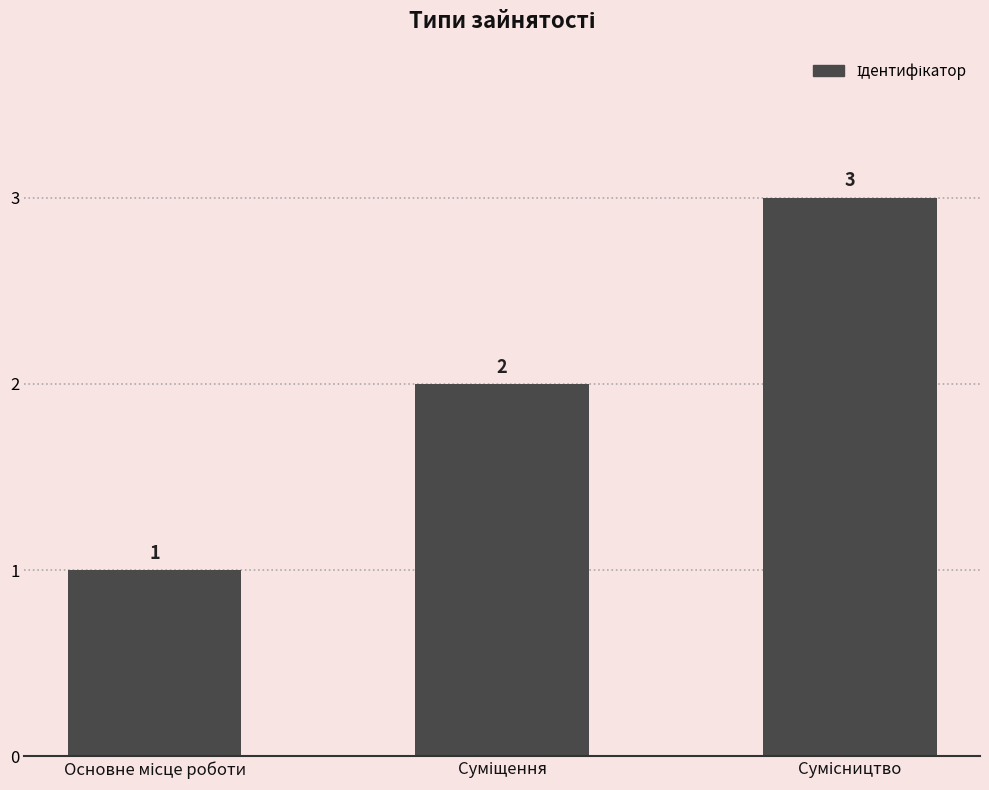

What is the value of the 2nd bar from the left?

2